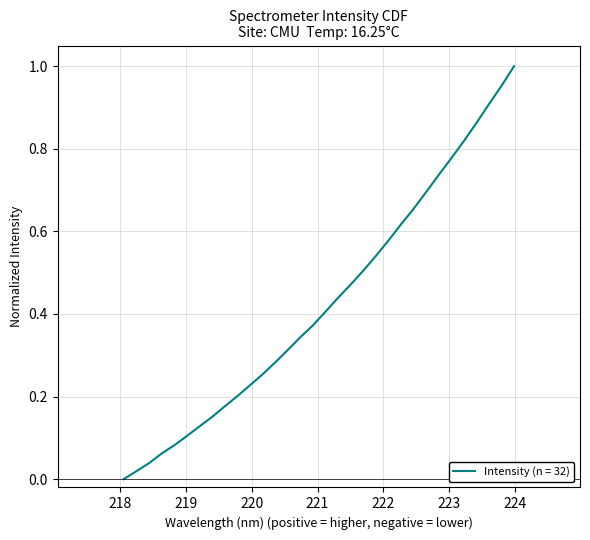

Does the chart display data point markers on the line(s)?

No